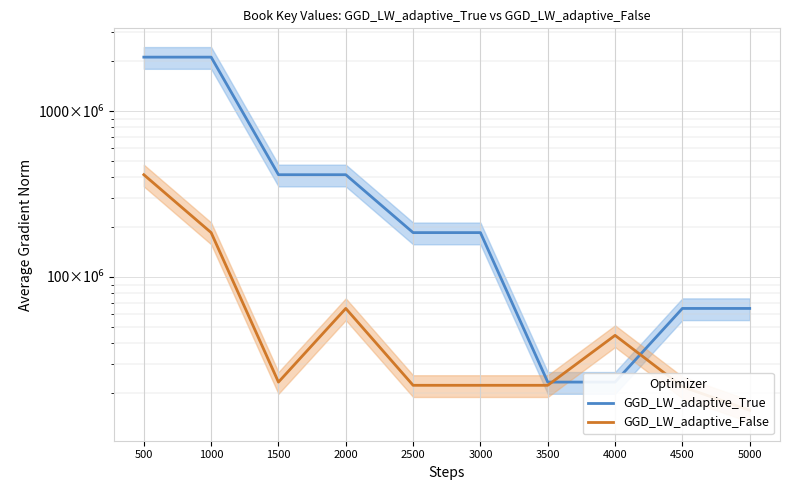

How many intersections are there between GGD_LW_adaptive_True and GGD_LW_adaptive_False?

2